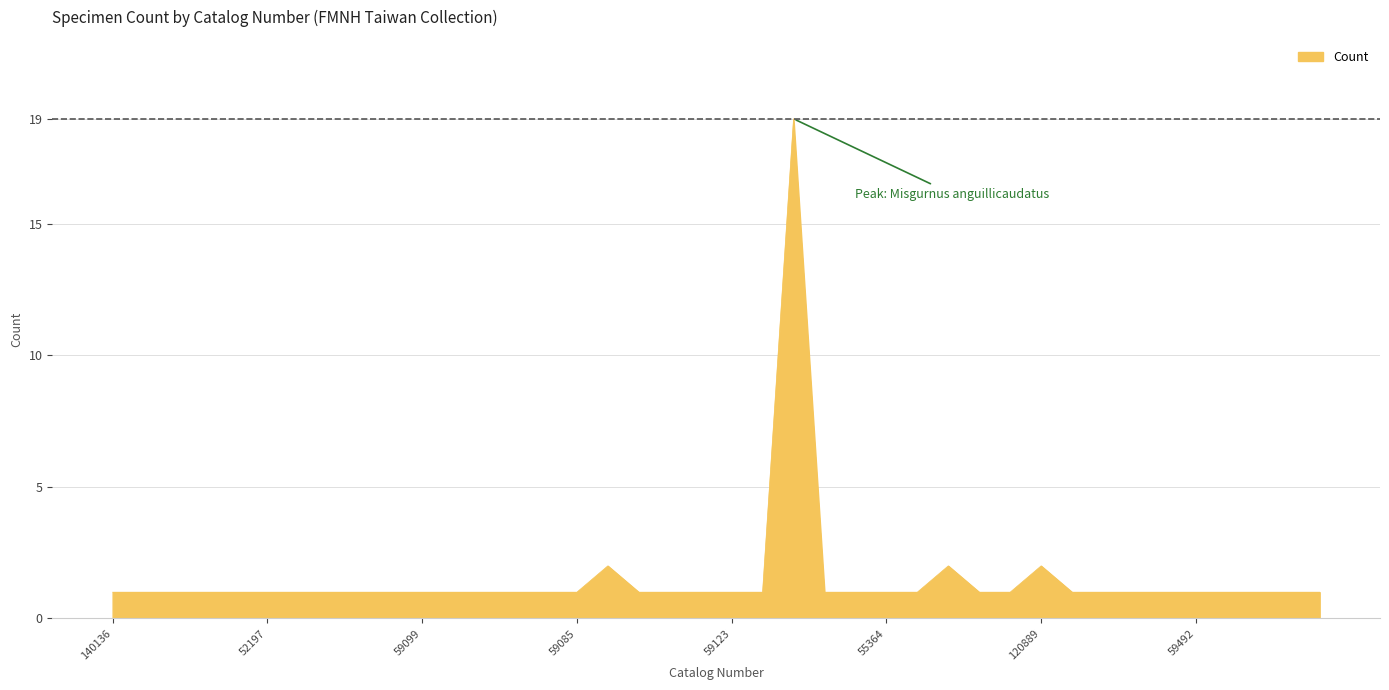

What is the greatest value displayed?

19